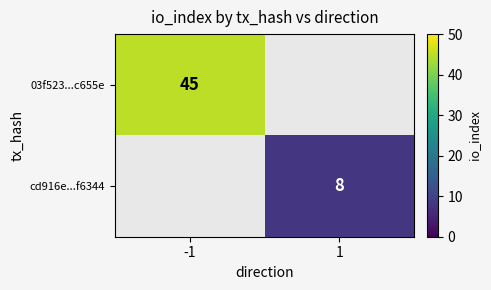

The 03f523...c655e series shows 45 at -1. True or false?

True